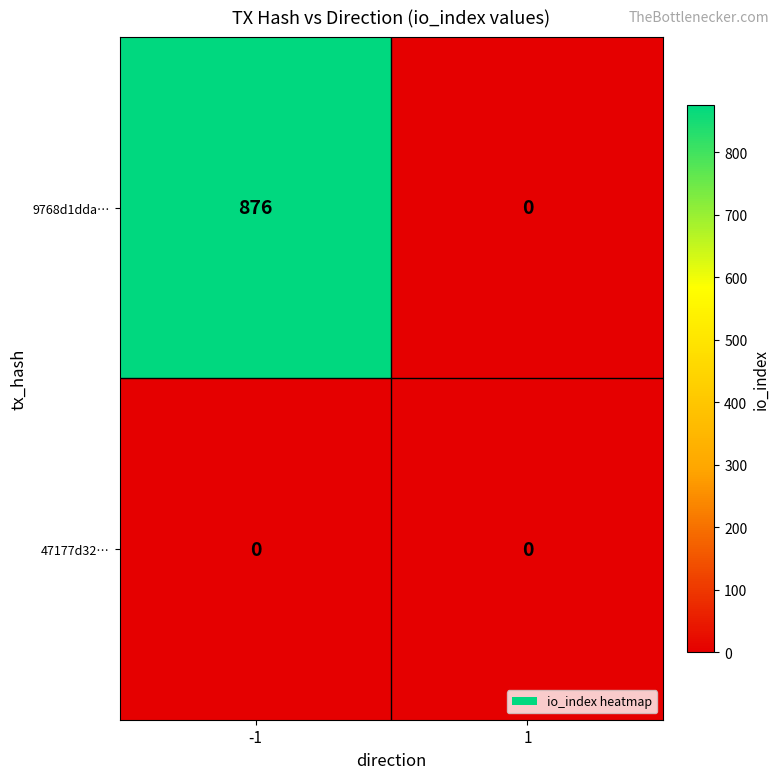

Rank the series by their average value, from lowest to highest.

47177d32…, 9768d1dda…